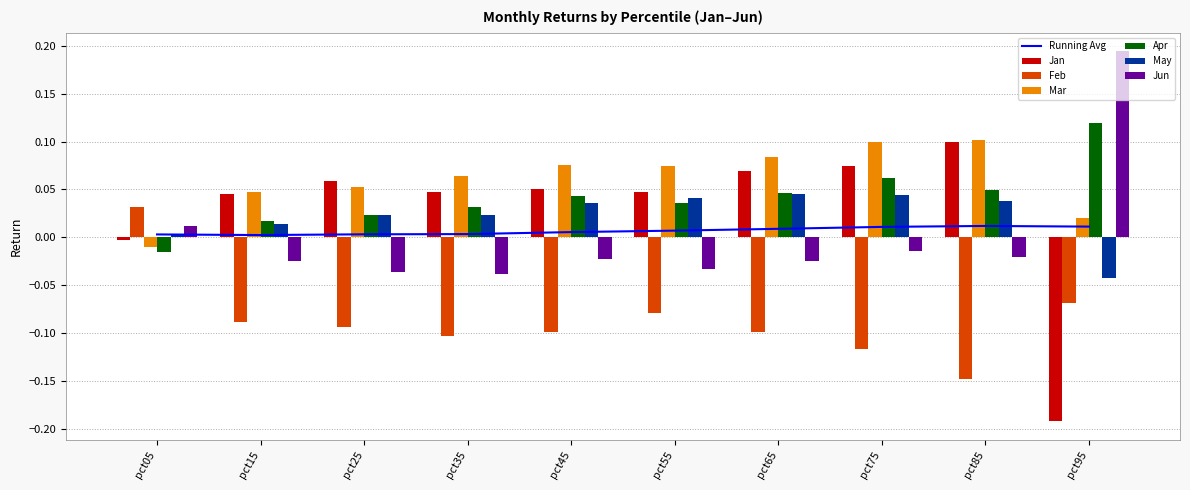

What is the lowest value of the Jan series?

-0.2